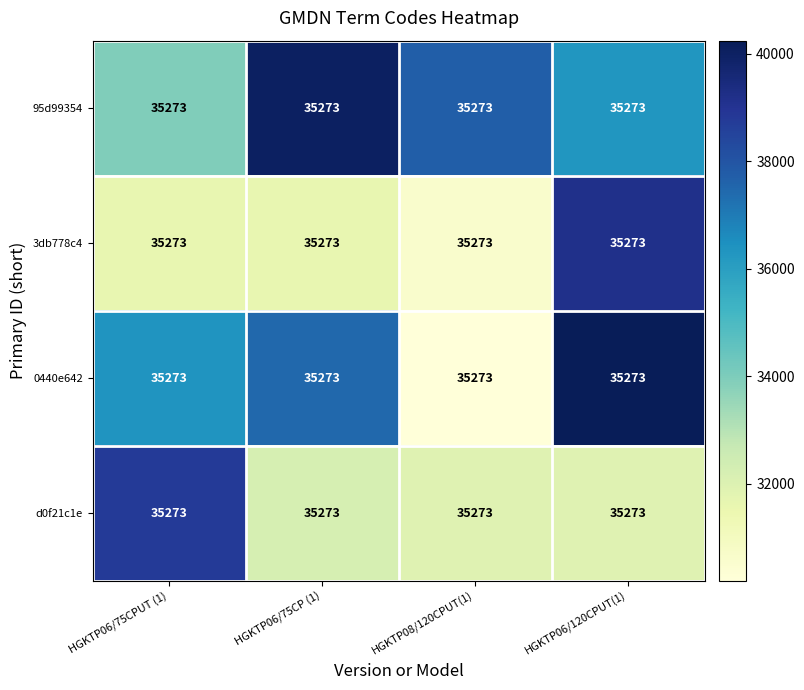

How many values in the 3db778c4 series exceed 31633?

2